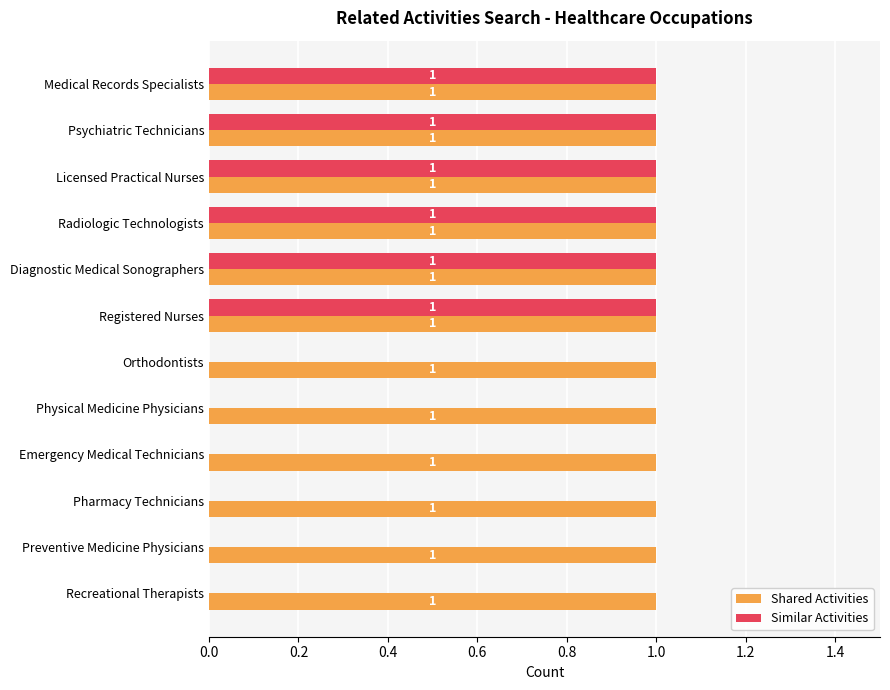

Which series changed the most between Psychiatric Technicians and Physical Medicine Physicians?

Similar Activities